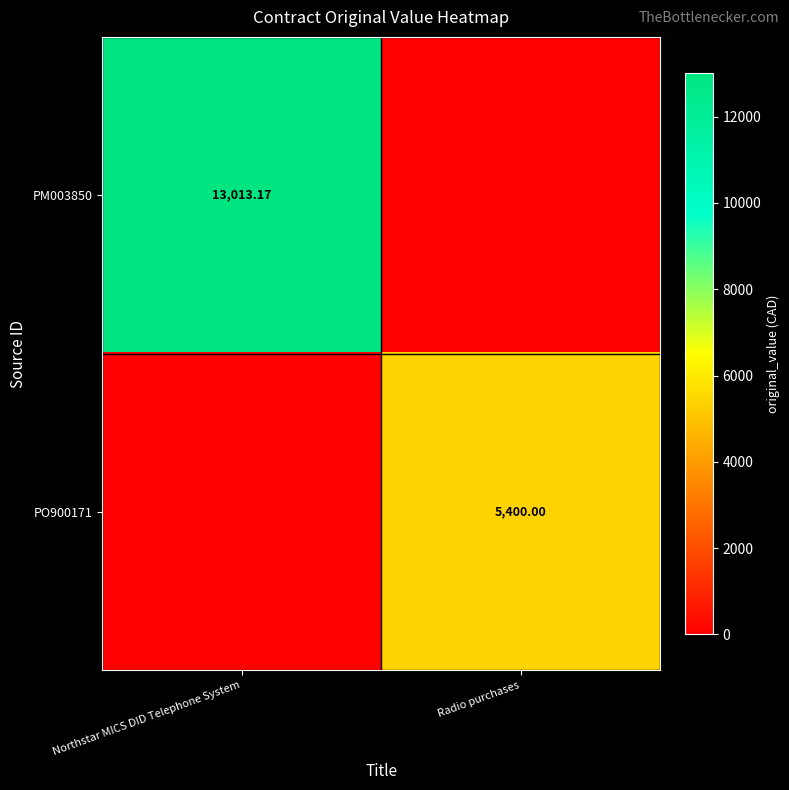

Is it true that PO900171 equals 5400.0 at Radio purchases?

True